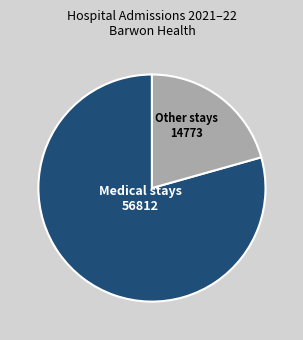

Is there any slice that represents more than half of the pie?

Yes